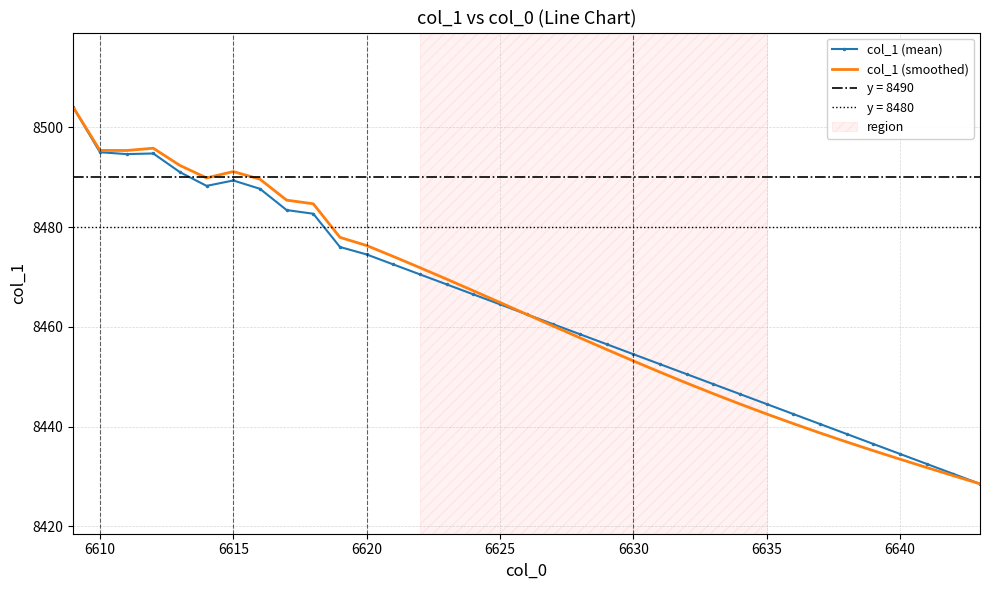

True or false: col_1 (mean) and col_1 (smoothed) cross at least once.

False